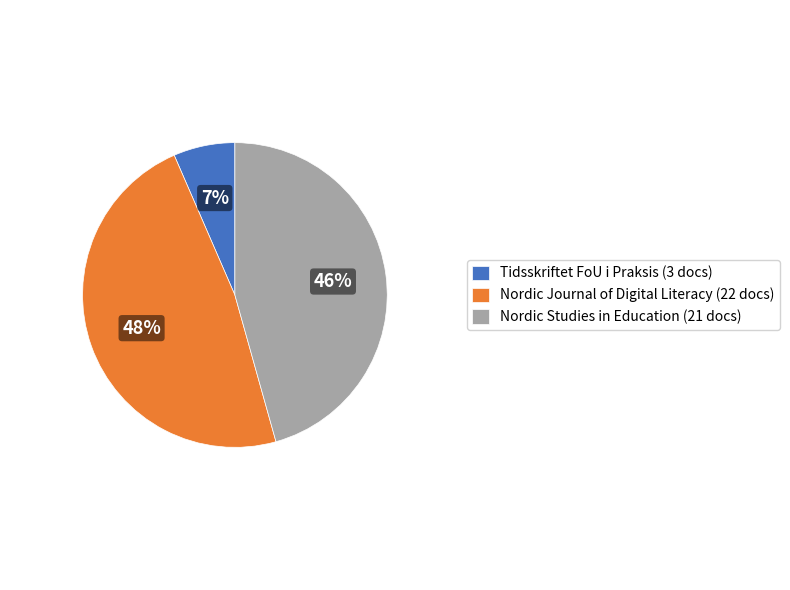

Does any single category account for the majority?

No